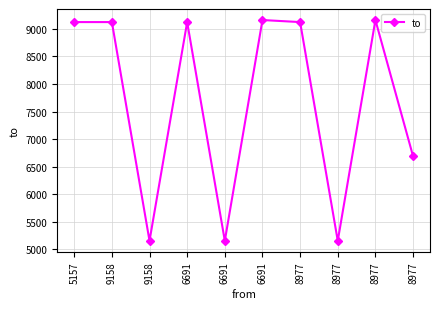

At which label does the data first exceed 9121?

6691